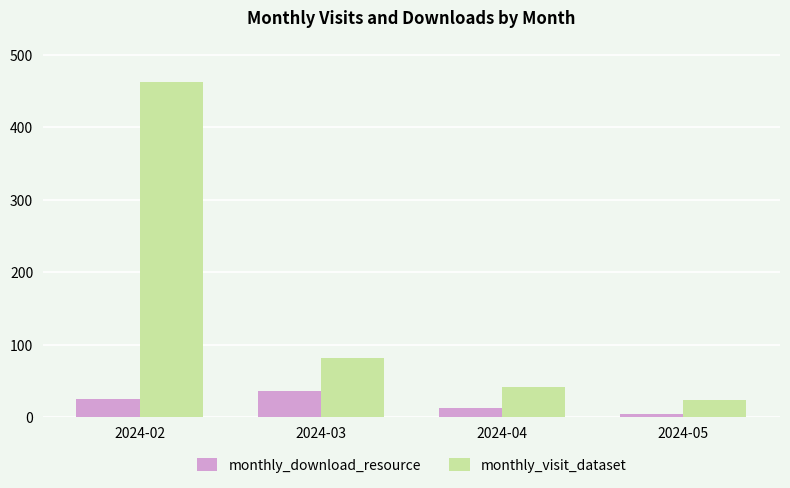

Which series changed the most between 2024-02 and 2024-05?

monthly_visit_dataset